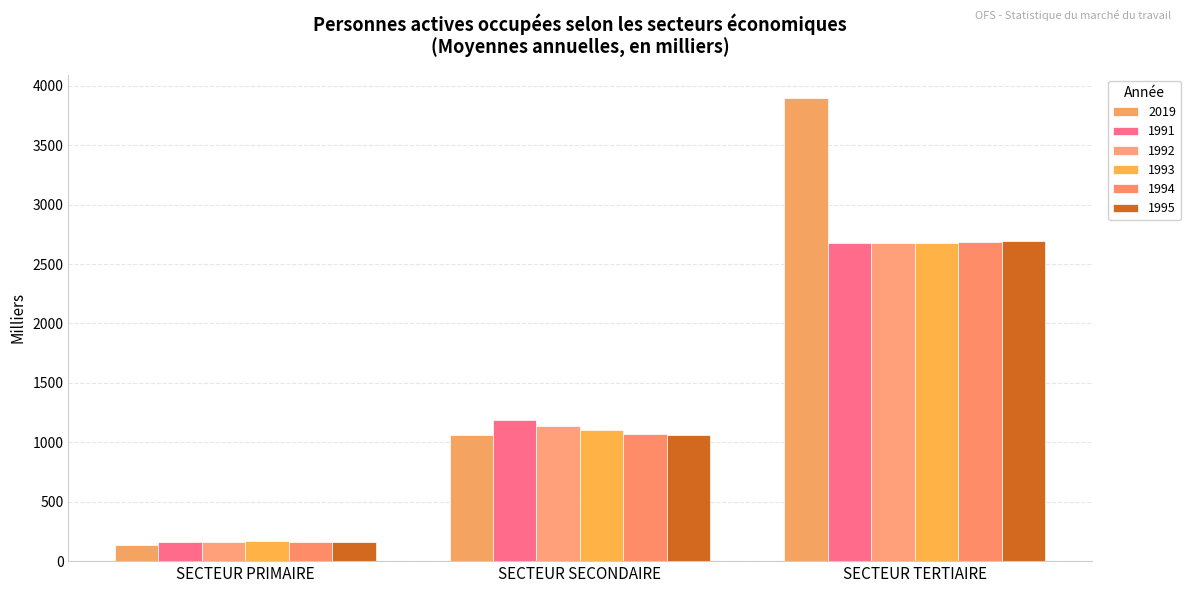

What is the difference between the highest and lowest values at SECTEUR PRIMAIRE?

34.4